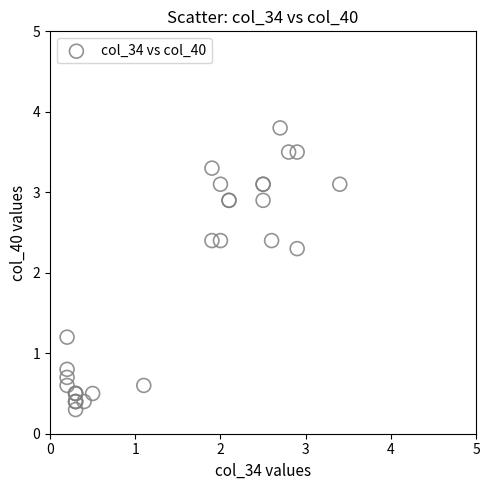

What Y value in the scatter plot is closest to 2?

2.3